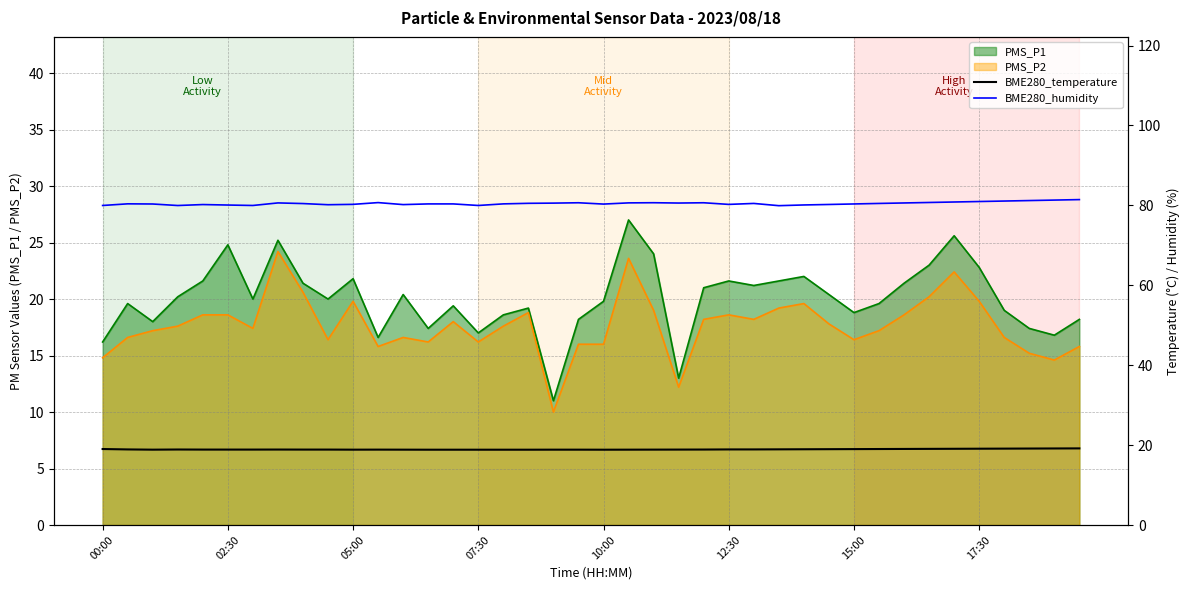

How many interior local peaks does the BME280_humidity series have?

8